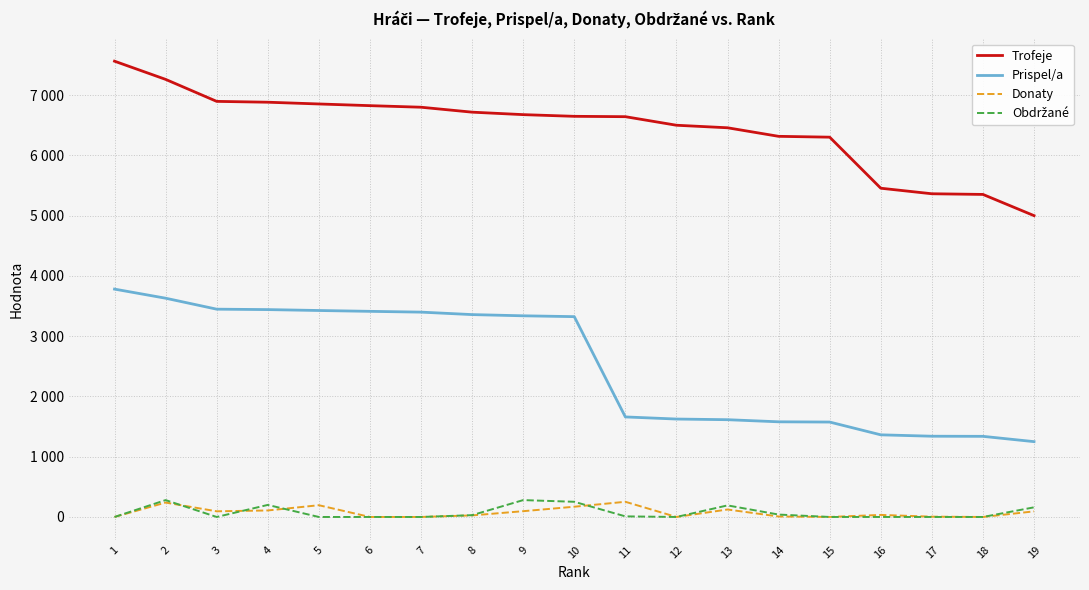

Does the chart have visible grid lines?

Yes